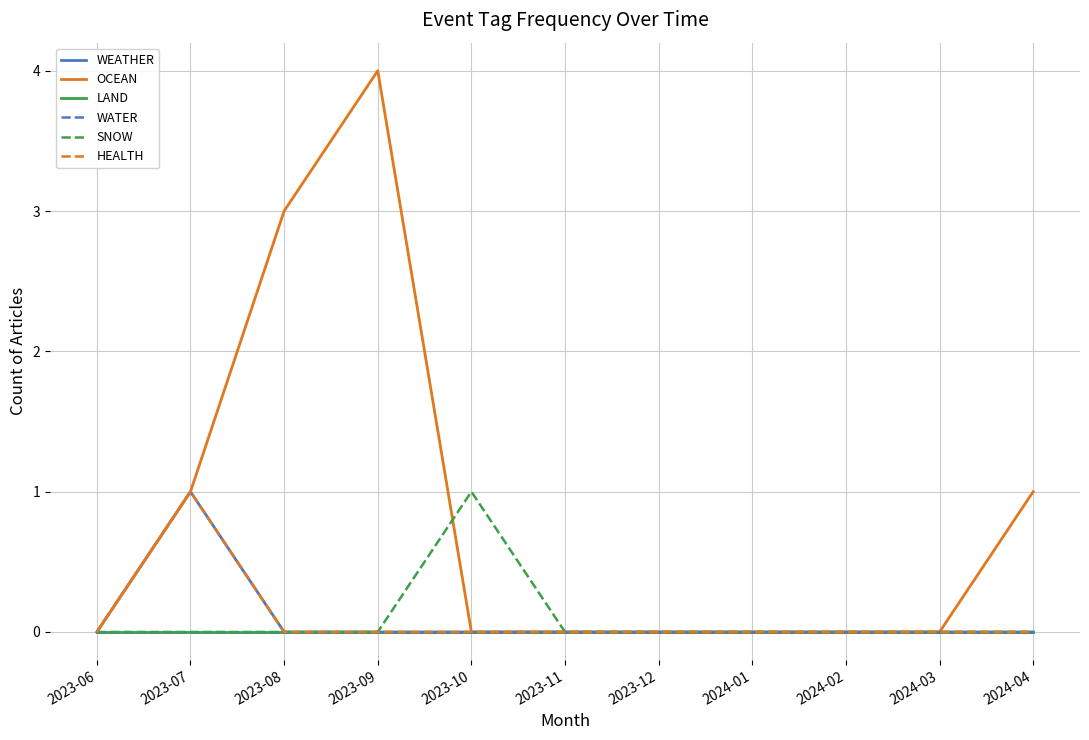

Reading left to right, transcribe all the data shown in this chart.

WEATHER: 0	1	0	0	0	0	0	0	0	0	0
OCEAN: 0	1	3	4	0	0	0	0	0	0	1
LAND: 0	0	0	0	0	0	0	0	0	0	0
WATER: 0	0	0	0	0	0	0	0	0	0	0
SNOW: 0	0	0	0	1	0	0	0	0	0	0
HEALTH: 0	1	0	0	0	0	0	0	0	0	0